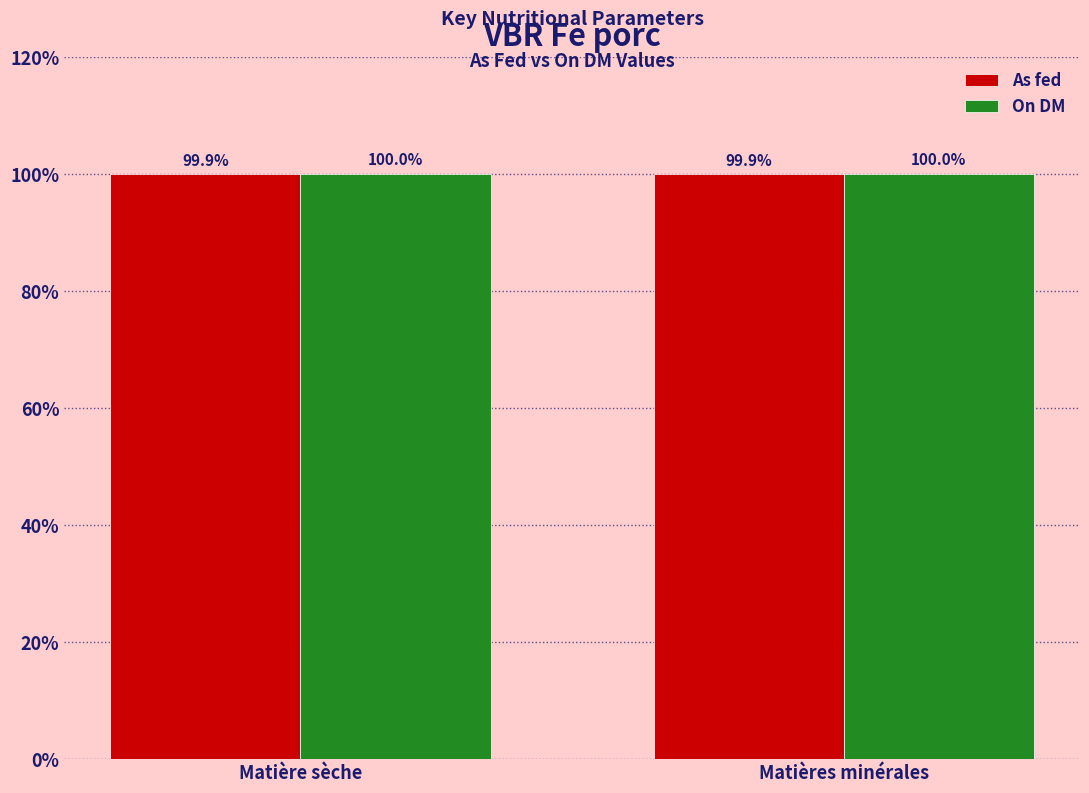

List the series in order of their peak value, highest first.

On DM, As fed